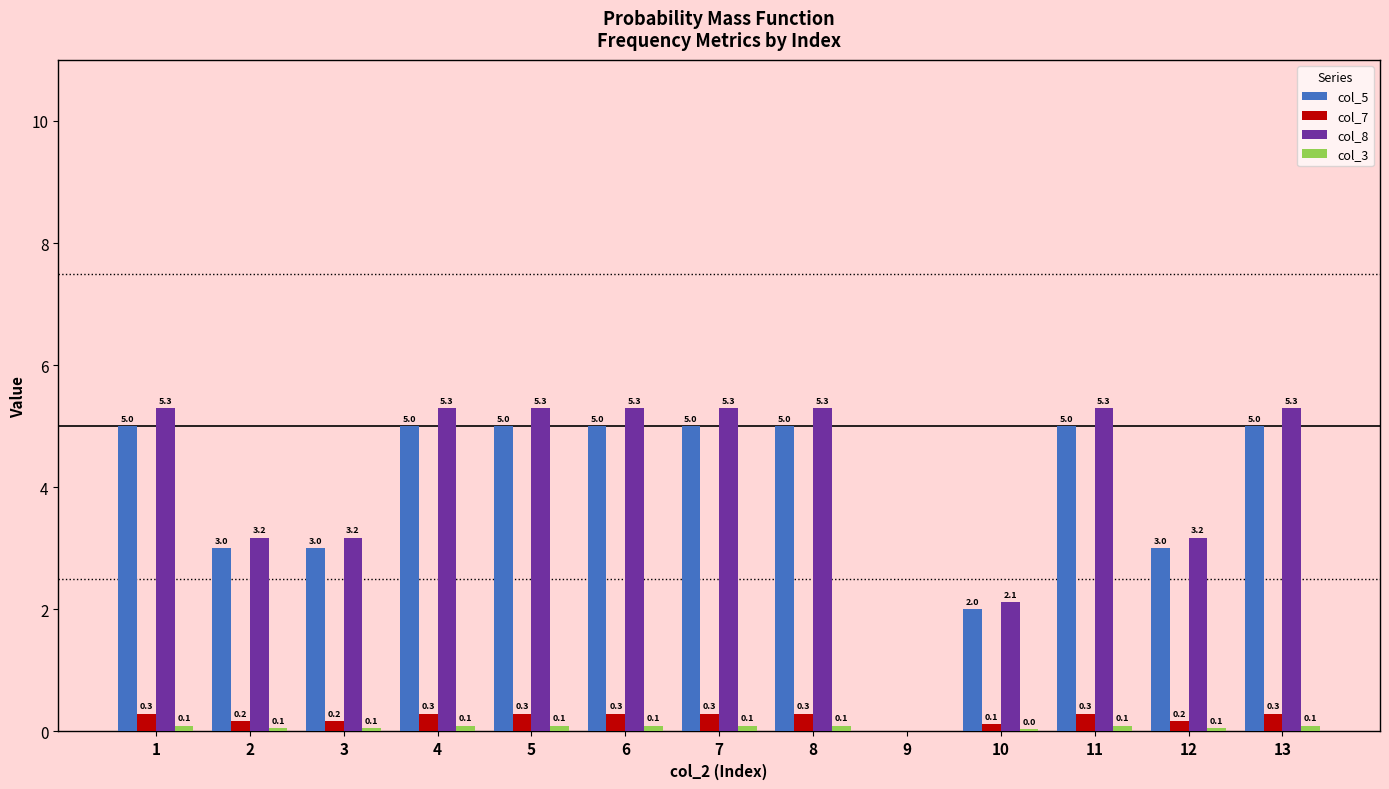

What is the sum of the col_7 values at 3 and 12?

0.4